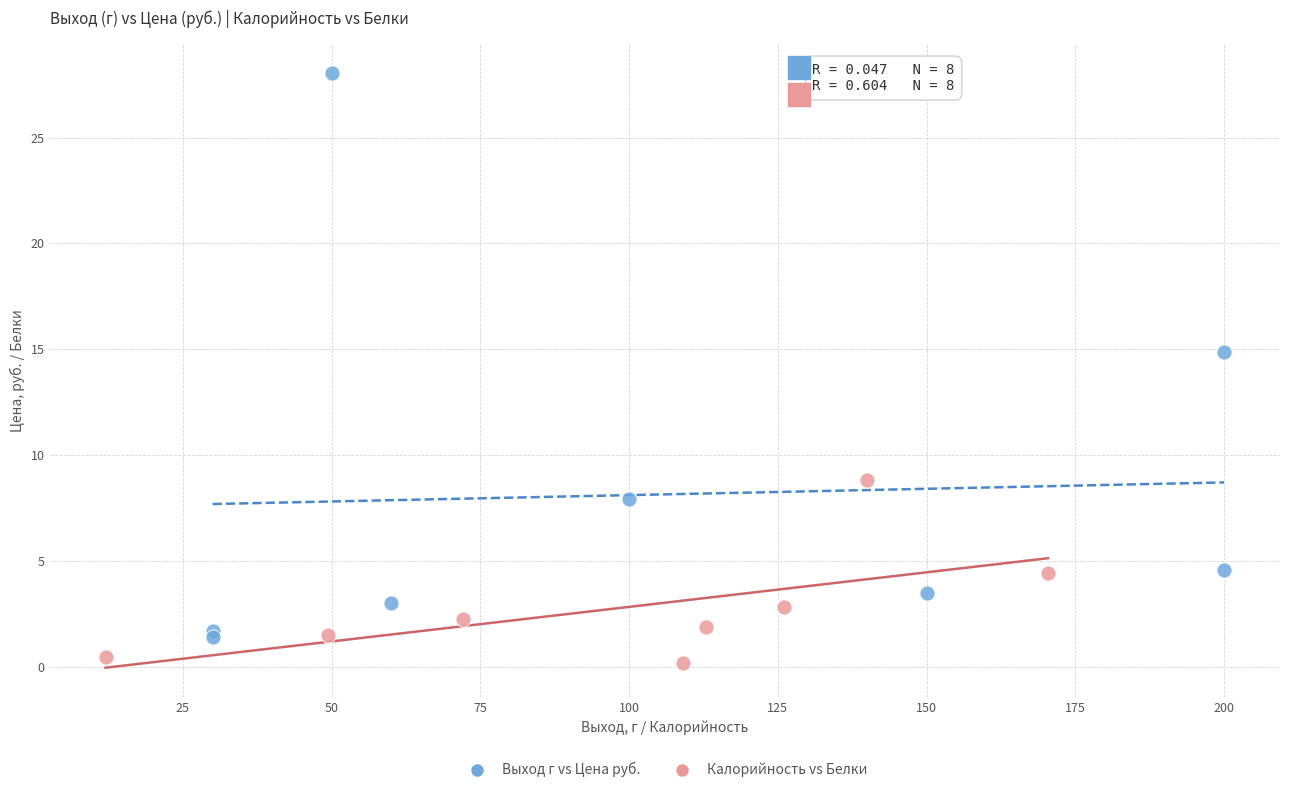

Which series contains the highest Y value?

Выход г vs Цена руб.